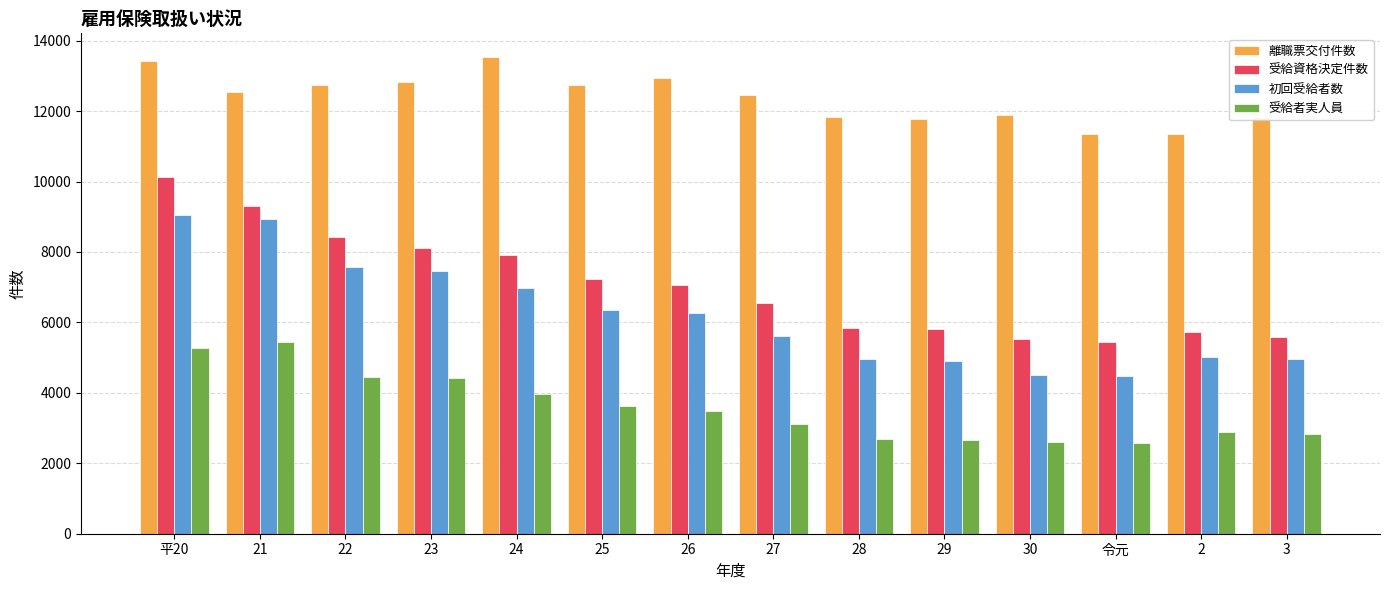

Does the chart contain any negative values?

No